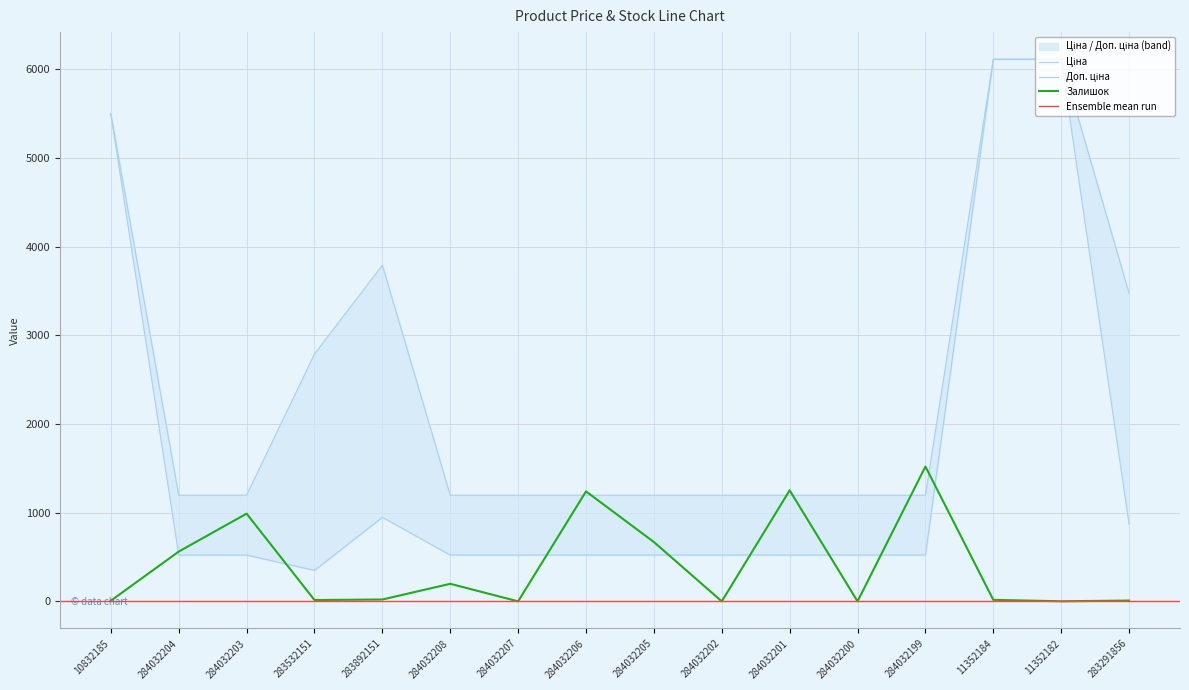

Is the value of Ціна at 11352182 greater than the value of Залишок at 283892151?

Yes